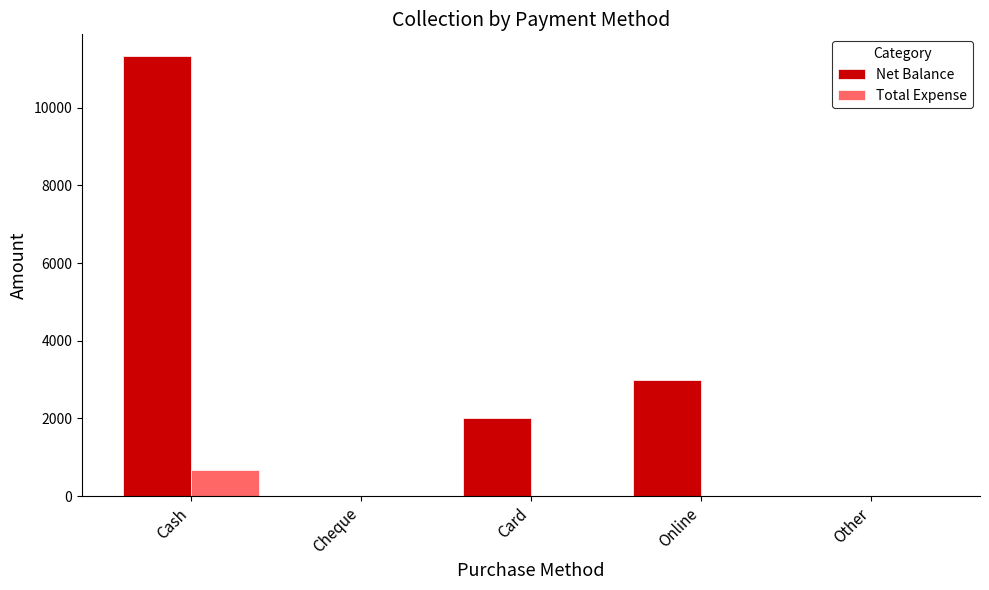

At which category is the sum across all series the highest?

Cash